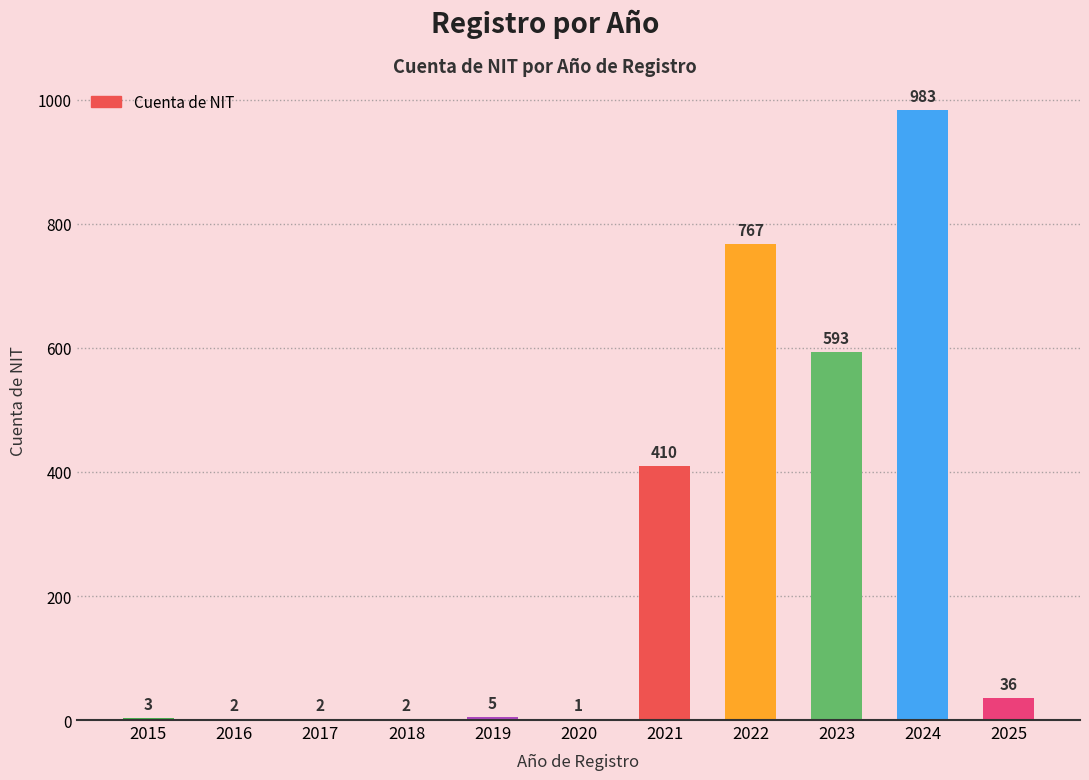

What is the sum of the values at 2023 and 2025?

629